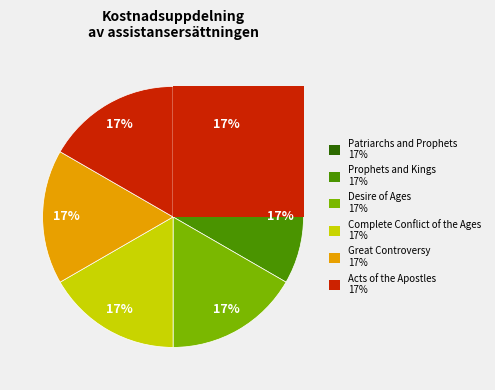

What is the largest slice in the pie chart?

Prophets and Kings